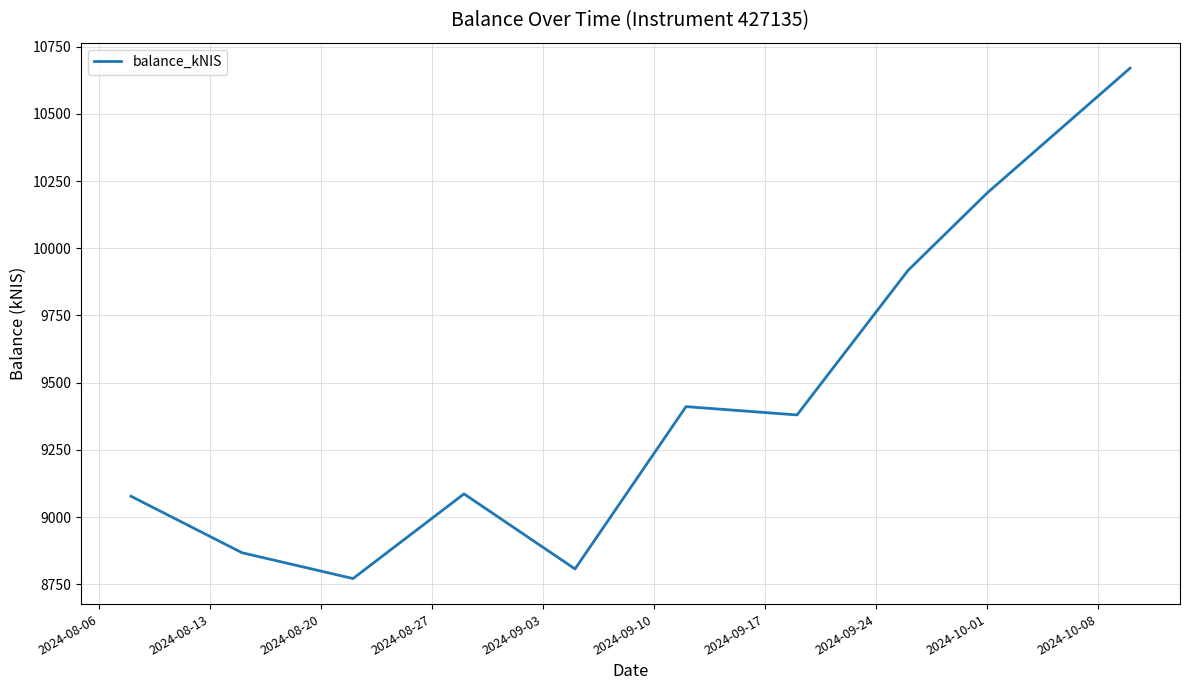

What is the greatest value displayed?

10670.1